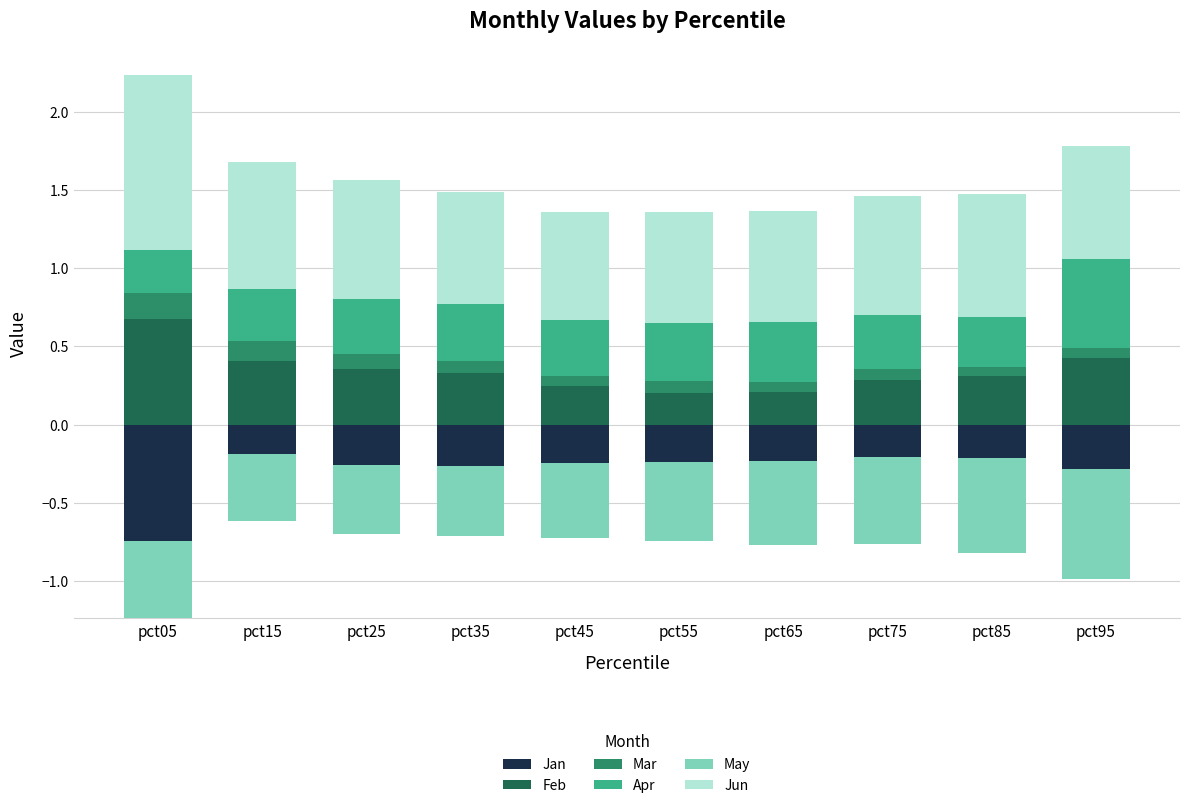

Which category has the highest value in the Feb series?

pct05